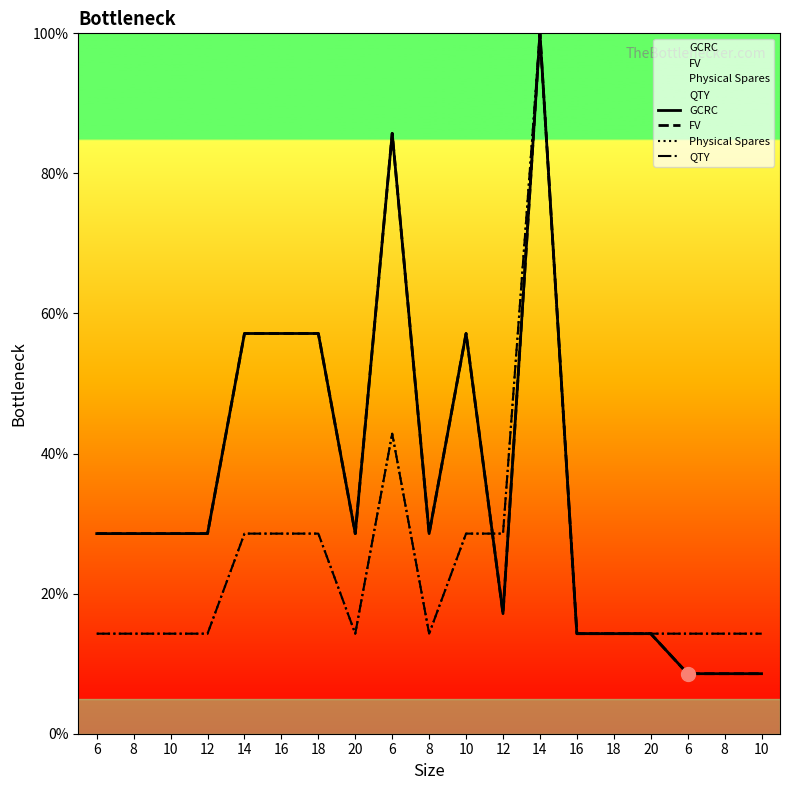

At which category is the sum across all series the highest?

14